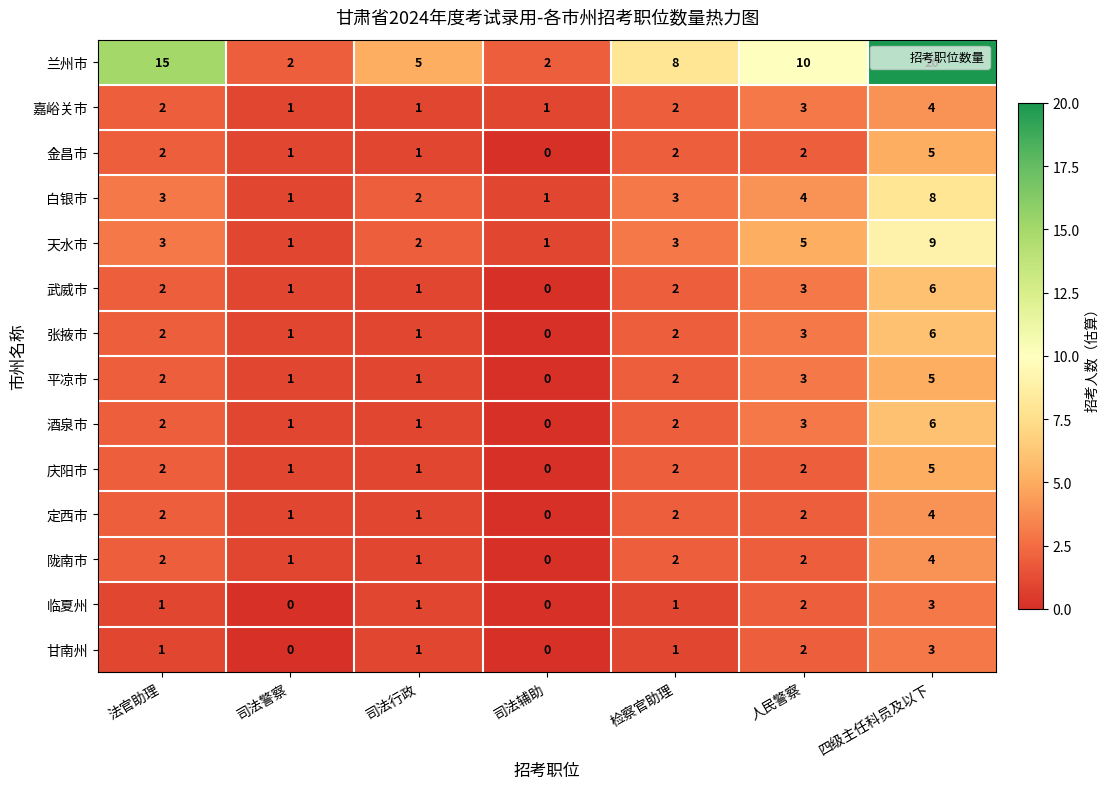

The 平凉市 series shows 1 at 法官助理. True or false?

False